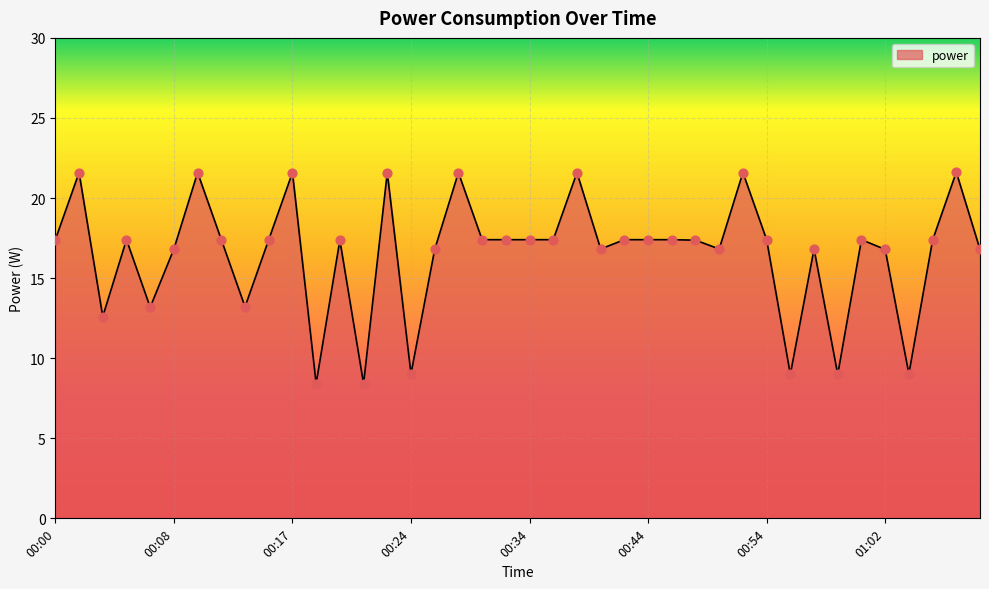

What is the difference between the maximum and minimum values?

13.2